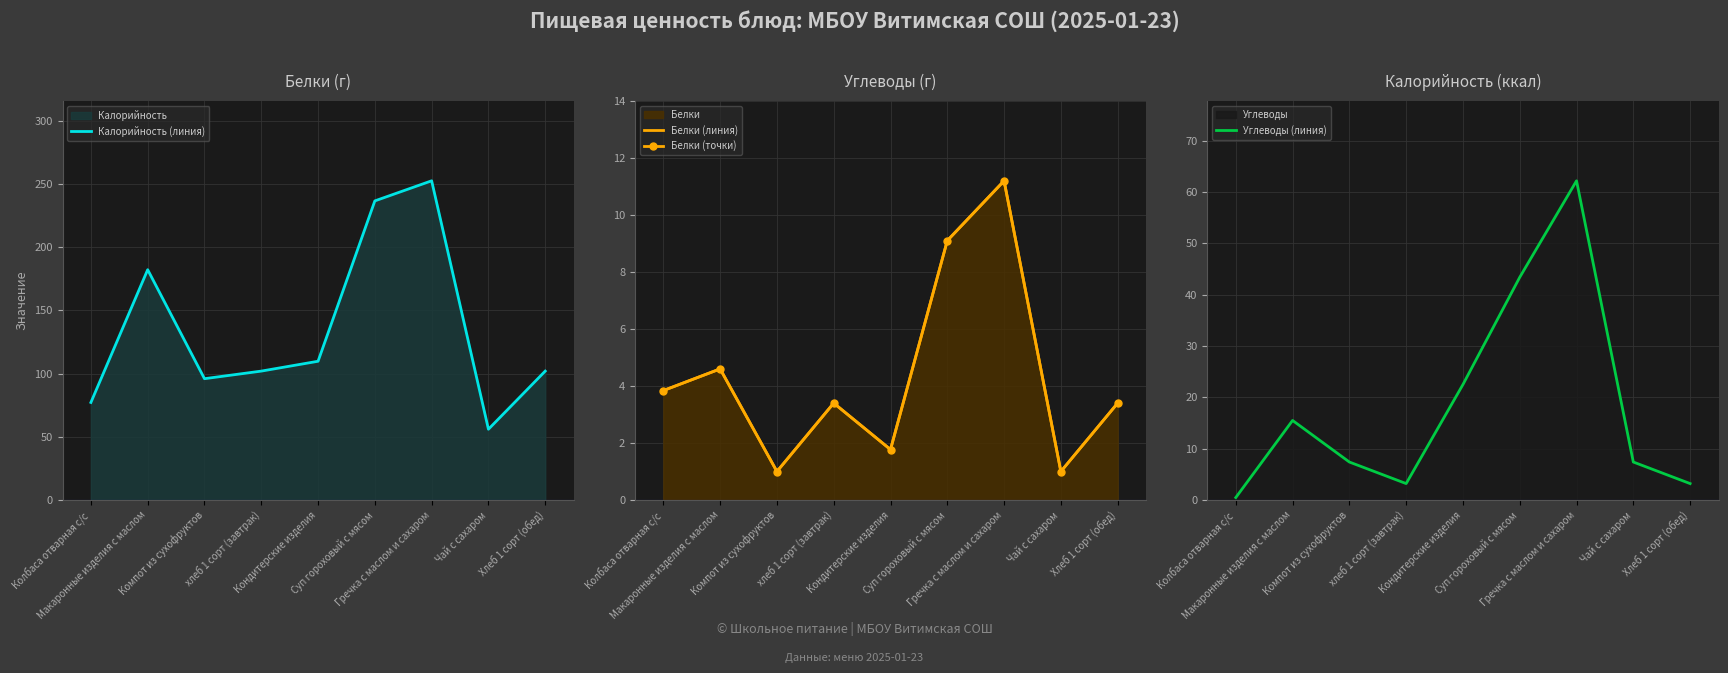

At which label does Белки (линия) reach its minimum?

Компот из сухофруктов